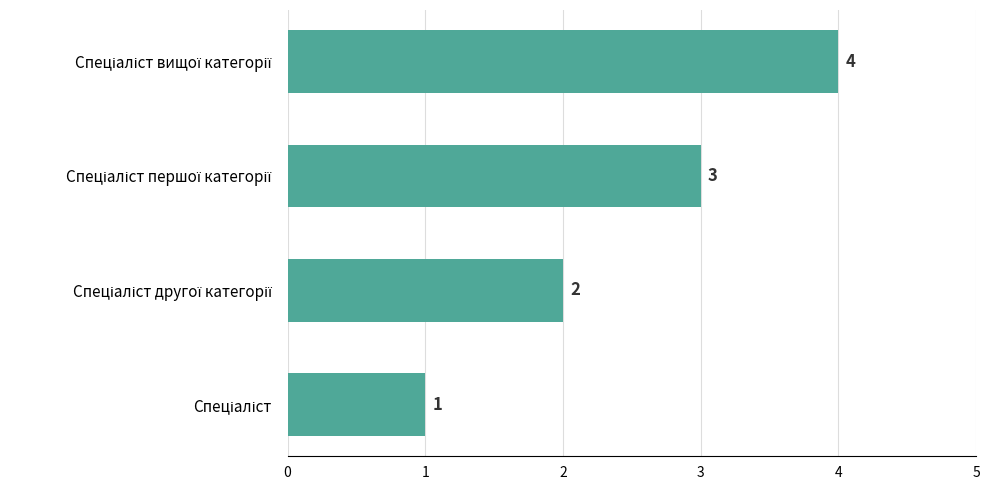

Does the chart contain stacked bars?

No